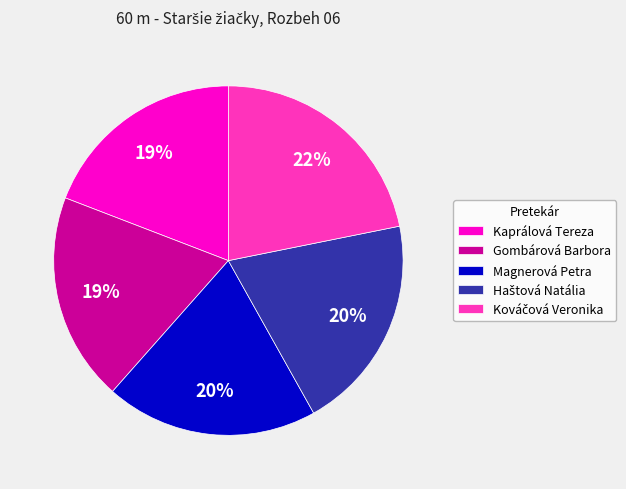

Is Gombárová Barbora the majority of the pie?

No